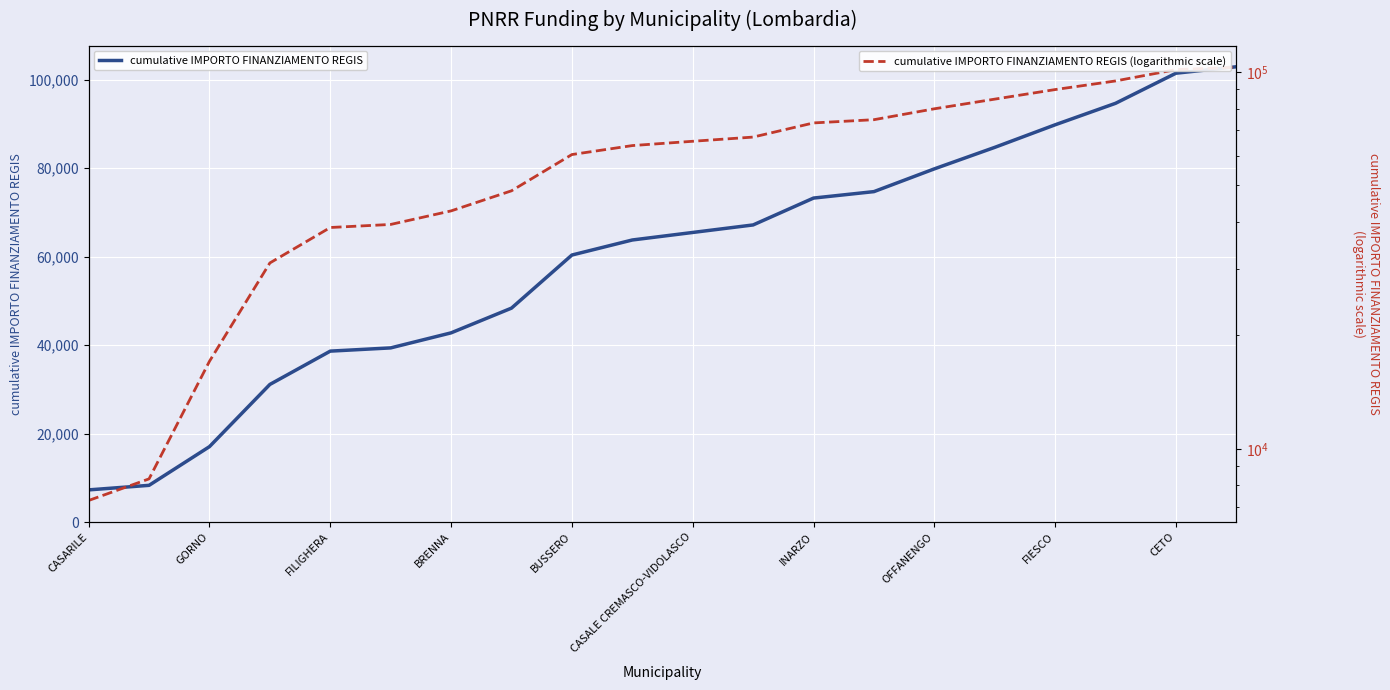

The value of cumulative IMPORTO FINANZIAMENTO REGIS (logarithmic scale) at CASARILE is 7290. True or false?

True